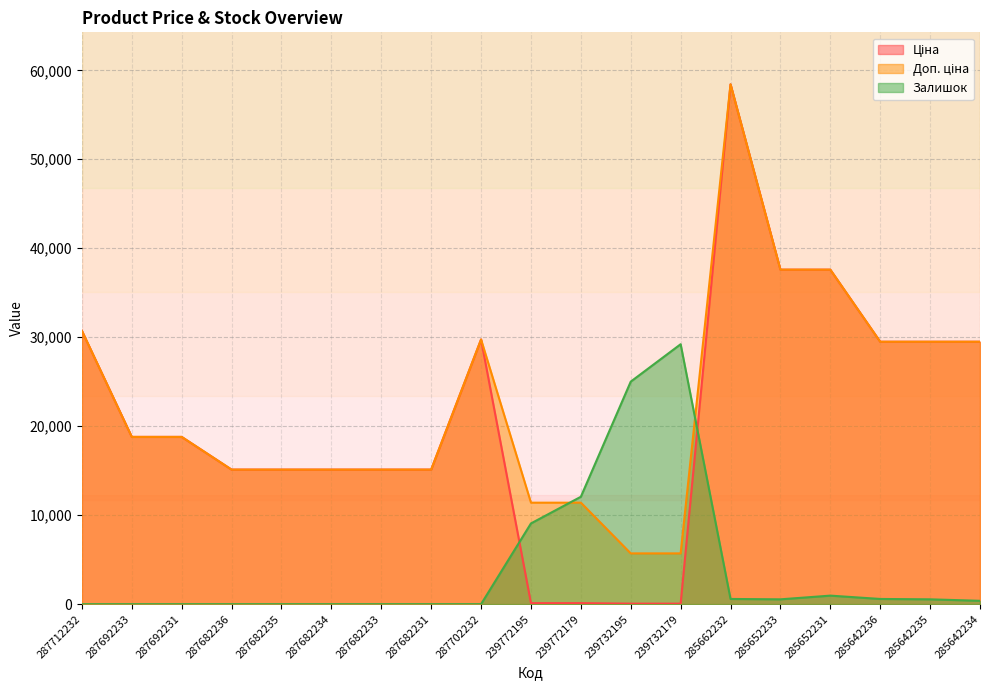

What is the highest value of the Доп. ціна series?

58426.5